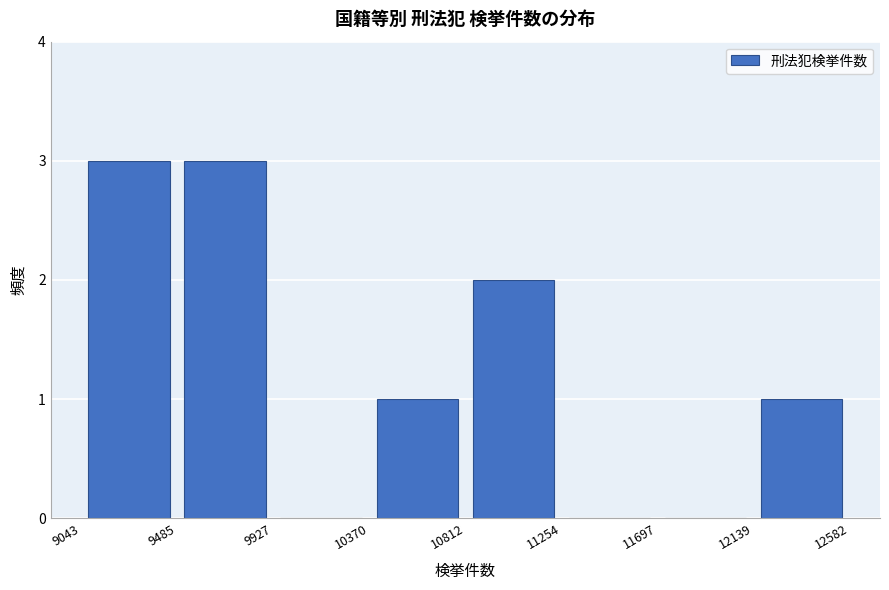

Reading left to right, list every bar in this chart as the range it spans on the x-axis followed by its height. The values are not printed on the chart, so give them approximately, as read against the axis.

9043 to 9485: 3
9485 to 9927: 3
9927 to 10370: 0
10370 to 10812: 1
10812 to 11254: 2
11254 to 11697: 0
11697 to 12139: 0
12139 to 12582: 1